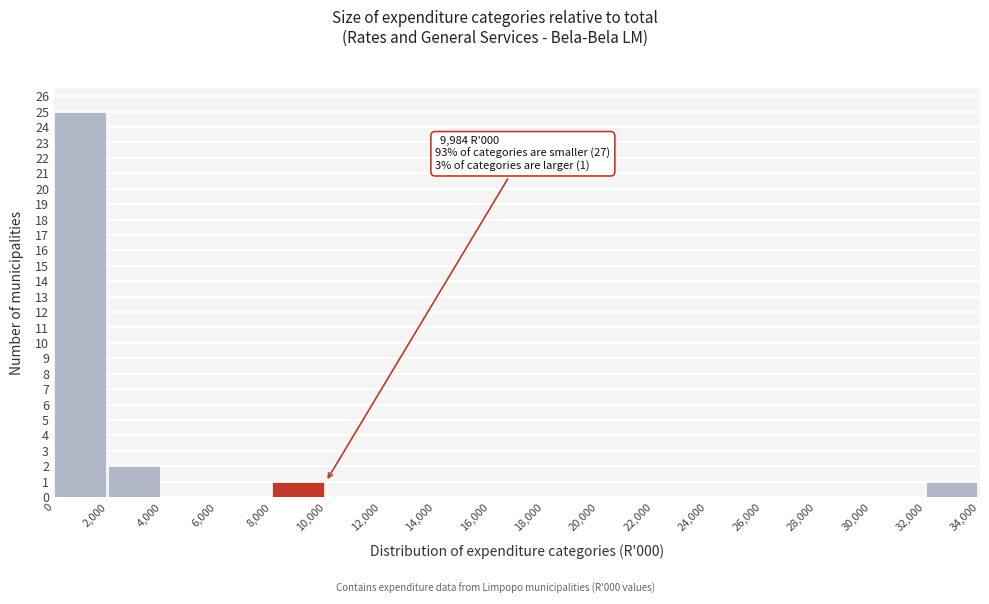

Over which range of the x-axis is the bar tallest?

0 to 2,000